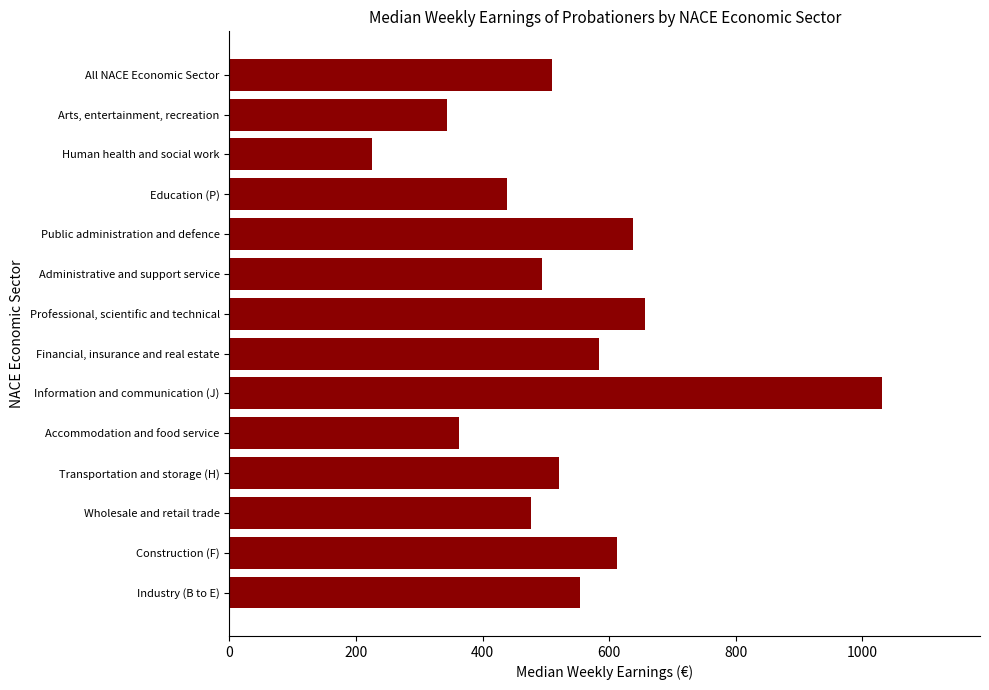

What is the ratio of the value at Industry (B to E) to the value at Arts, entertainment, recreation?

1.6